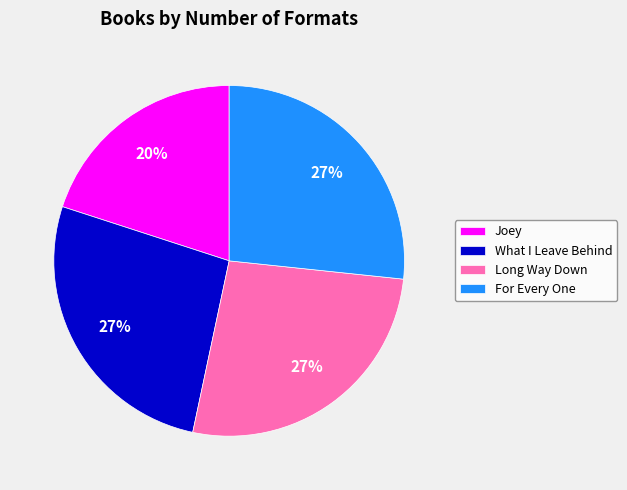

What percentage is the For Every One slice, to the nearest percent?

27%